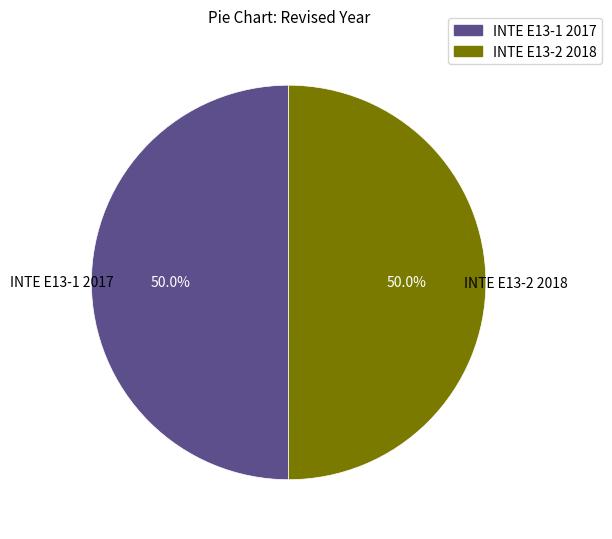

What is the ratio of the value at INTE E13-1 2017 to the value at INTE E13-2 2018?

1.0